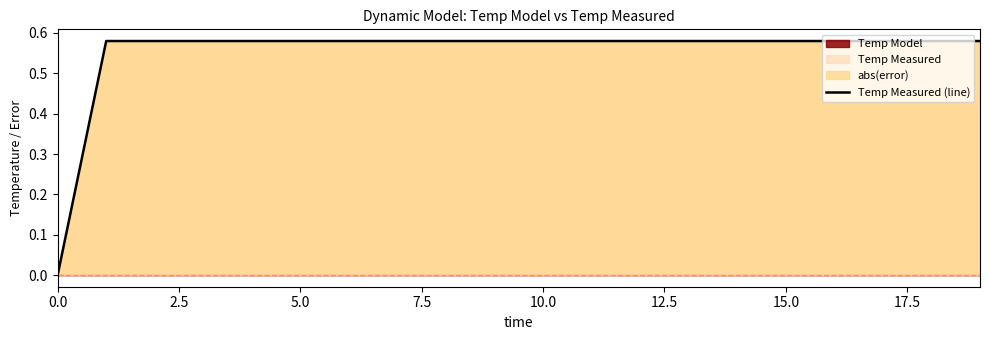

What is the value of the 3rd point from the left?

0.6